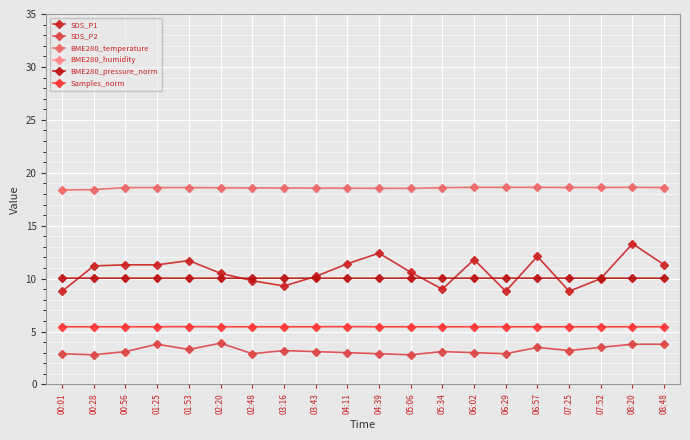

Reading right to left, transcribe all the data shown in this chart.

SDS_P1: 08:48=11.3	08:20=13.3	07:52=10.0	07:25=8.8	06:57=12.1	06:29=8.8	06:02=11.8	05:34=9.0	05:06=10.6	04:39=12.4	04:11=11.4	03:43=10.2	03:16=9.3	02:48=9.8	02:20=10.5	01:53=11.7	01:25=11.3	00:56=11.3	00:28=11.2	00:01=8.8
SDS_P2: 08:48=3.8	08:20=3.8	07:52=3.5	07:25=3.2	06:57=3.5	06:29=2.9	06:02=3.0	05:34=3.1	05:06=2.8	04:39=2.9	04:11=3.0	03:43=3.1	03:16=3.2	02:48=2.9	02:20=3.9	01:53=3.3	01:25=3.8	00:56=3.1	00:28=2.8	00:01=2.9
BME280_temperature: 08:48=18.6	08:20=18.6	07:52=18.6	07:25=18.6	06:57=18.6	06:29=18.6	06:02=18.6	05:34=18.6	05:06=18.5	04:39=18.5	04:11=18.5	03:43=18.6	03:16=18.6	02:48=18.6	02:20=18.6	01:53=18.6	01:25=18.6	00:56=18.6	00:28=18.4	00:01=18.4
BME280_humidity: 08:48=100.0	08:20=100.0	07:52=100.0	07:25=100.0	06:57=100.0	06:29=100.0	06:02=100.0	05:34=100.0	05:06=100.0	04:39=100.0	04:11=100.0	03:43=100.0	03:16=100.0	02:48=100.0	02:20=100.0	01:53=100.0	01:25=100.0	00:56=100.0	00:28=100.0	00:01=100.0
BME280_pressure_norm: 08:48=10.0	08:20=10.0	07:52=10.0	07:25=10.0	06:57=10.0	06:29=10.0	06:02=10.0	05:34=10.0	05:06=10.0	04:39=10.0	04:11=10.0	03:43=10.0	03:16=10.0	02:48=10.0	02:20=10.0	01:53=10.0	01:25=10.0	00:56=10.0	00:28=10.0	00:01=10.0
Samples_norm: 08:48=5.5	08:20=5.5	07:52=5.5	07:25=5.5	06:57=5.5	06:29=5.5	06:02=5.5	05:34=5.5	05:06=5.5	04:39=5.5	04:11=5.5	03:43=5.5	03:16=5.5	02:48=5.5	02:20=5.5	01:53=5.5	01:25=5.5	00:56=5.5	00:28=5.5	00:01=5.5